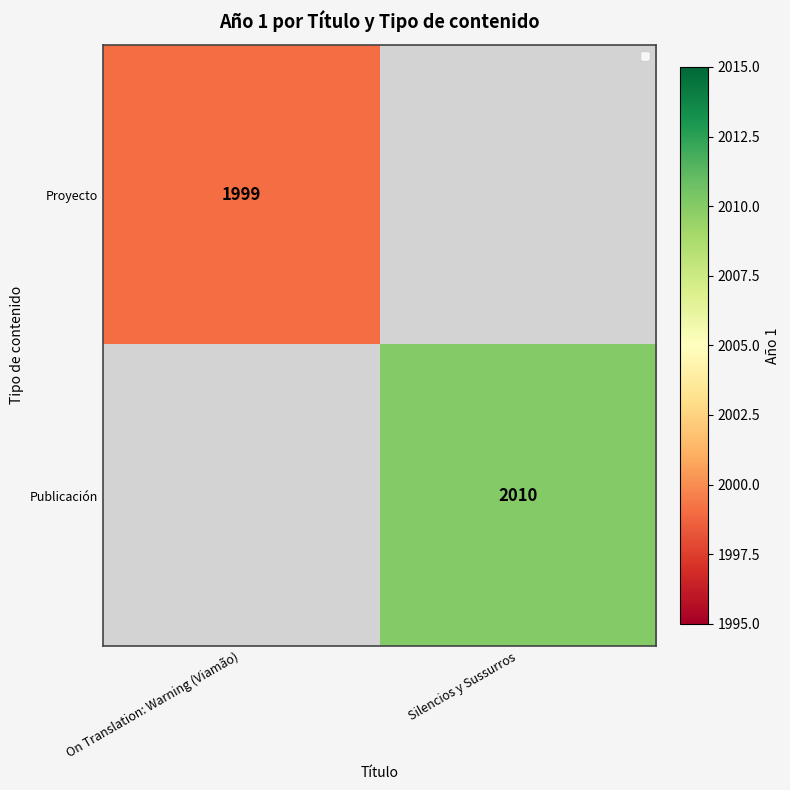

True or false: Publicación has a value of 2714.0 at Silencios y Sussurros.

False